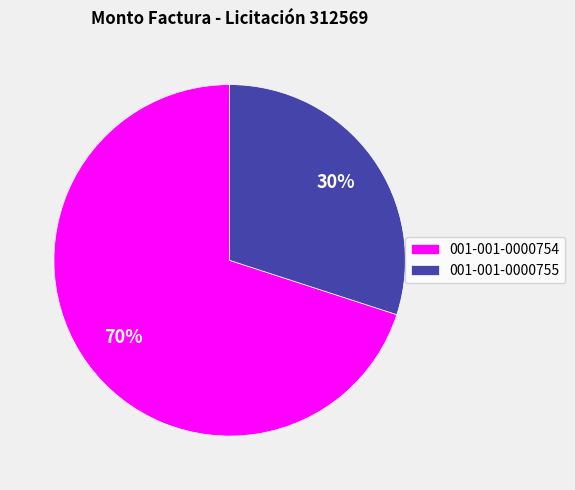

To the nearest percent, what is the difference between the 001-001-0000755 and 001-001-0000754 slice percentages?

40%